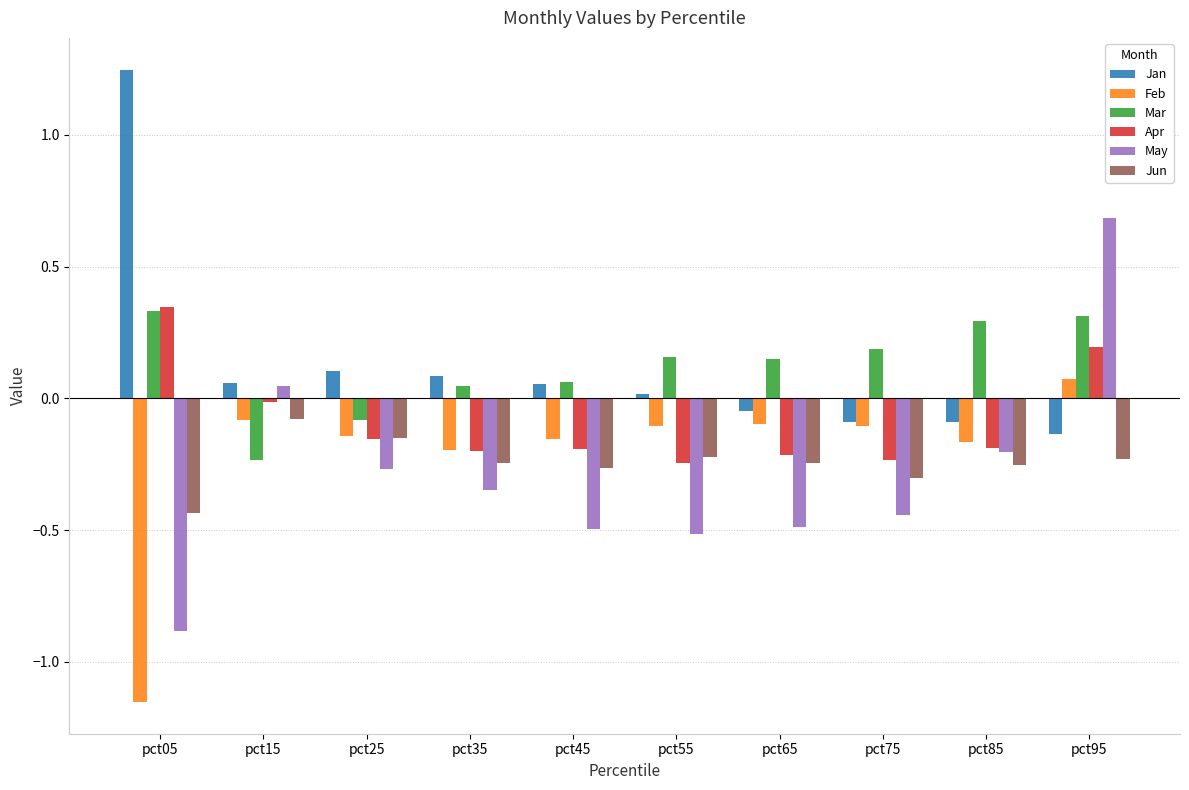

Is the value of May at pct15 greater than the value of Apr at pct25?

Yes